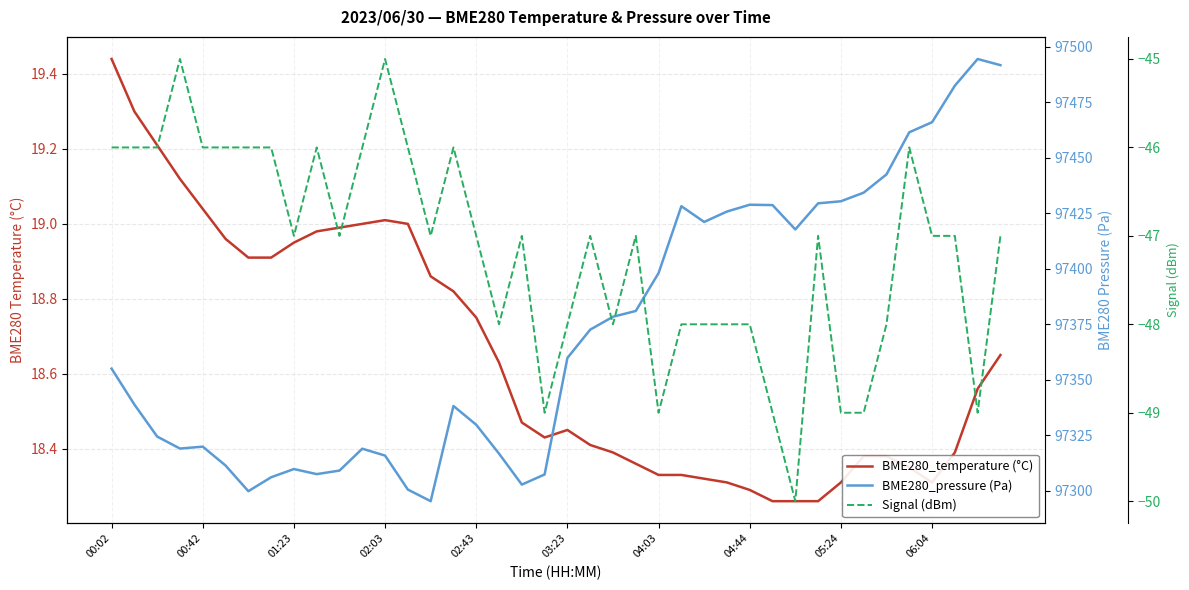

What are all the series names shown in the legend?

BME280_temperature (°C), BME280_pressure (Pa), Signal (dBm)